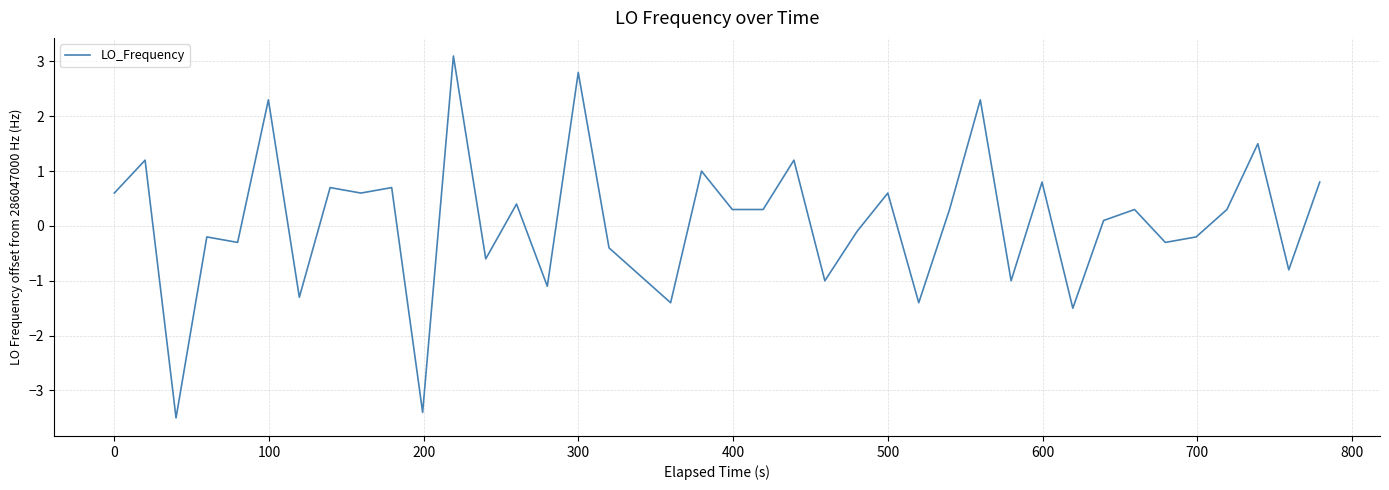

What is the maximum value shown in the chart?

3.1